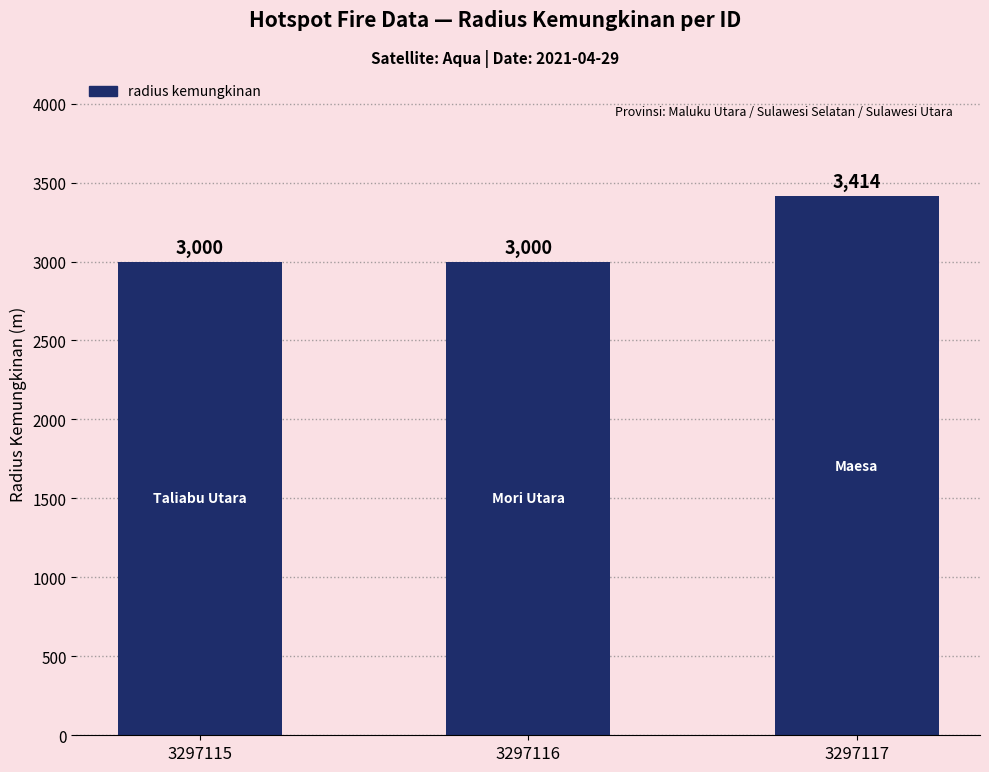

What value does the data have at 3297117?

3414